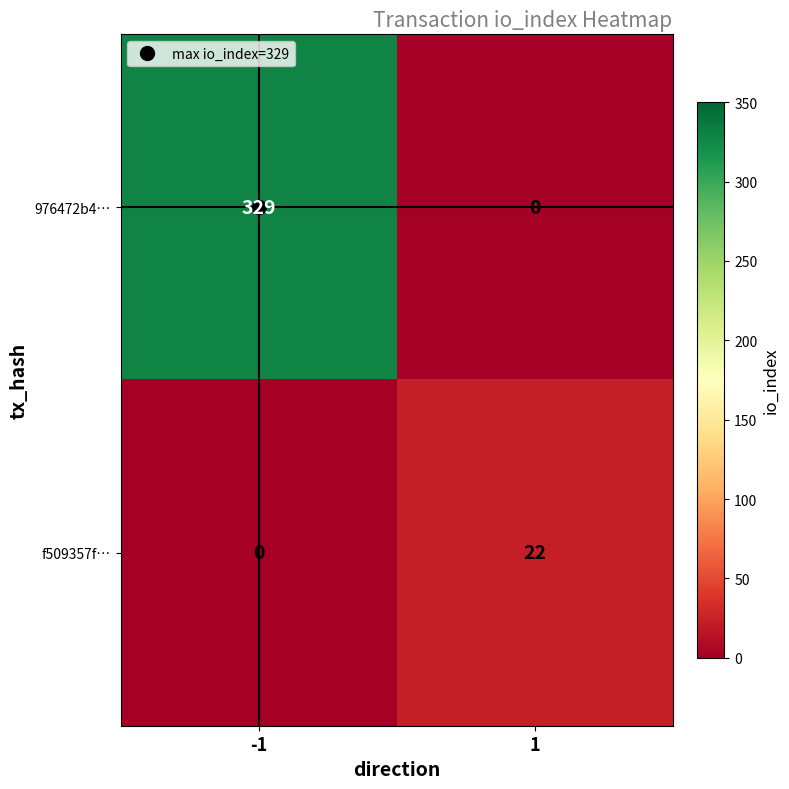

True or false: f509357f… has a value of 22 at 1.

True